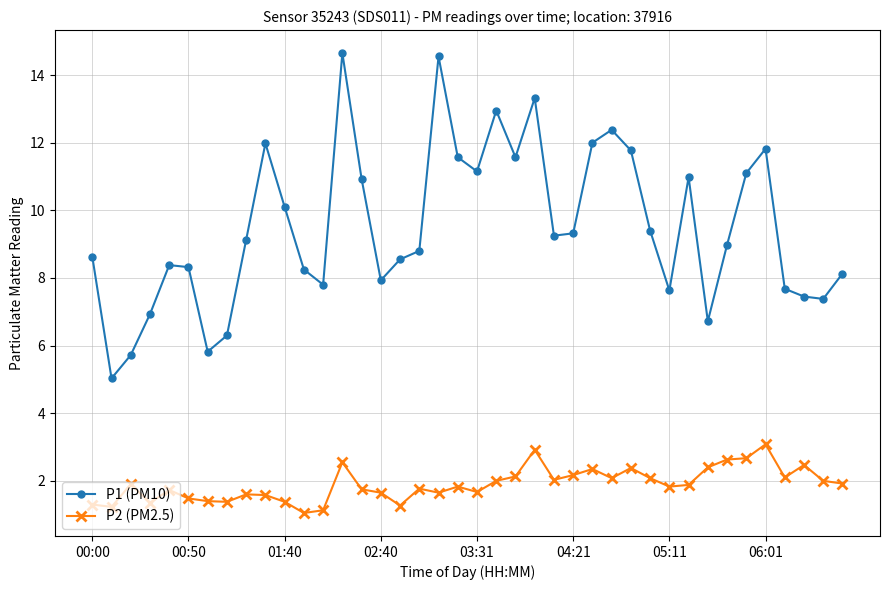

True or false: P2 (PM2.5) and P1 (PM10) cross at least once.

False